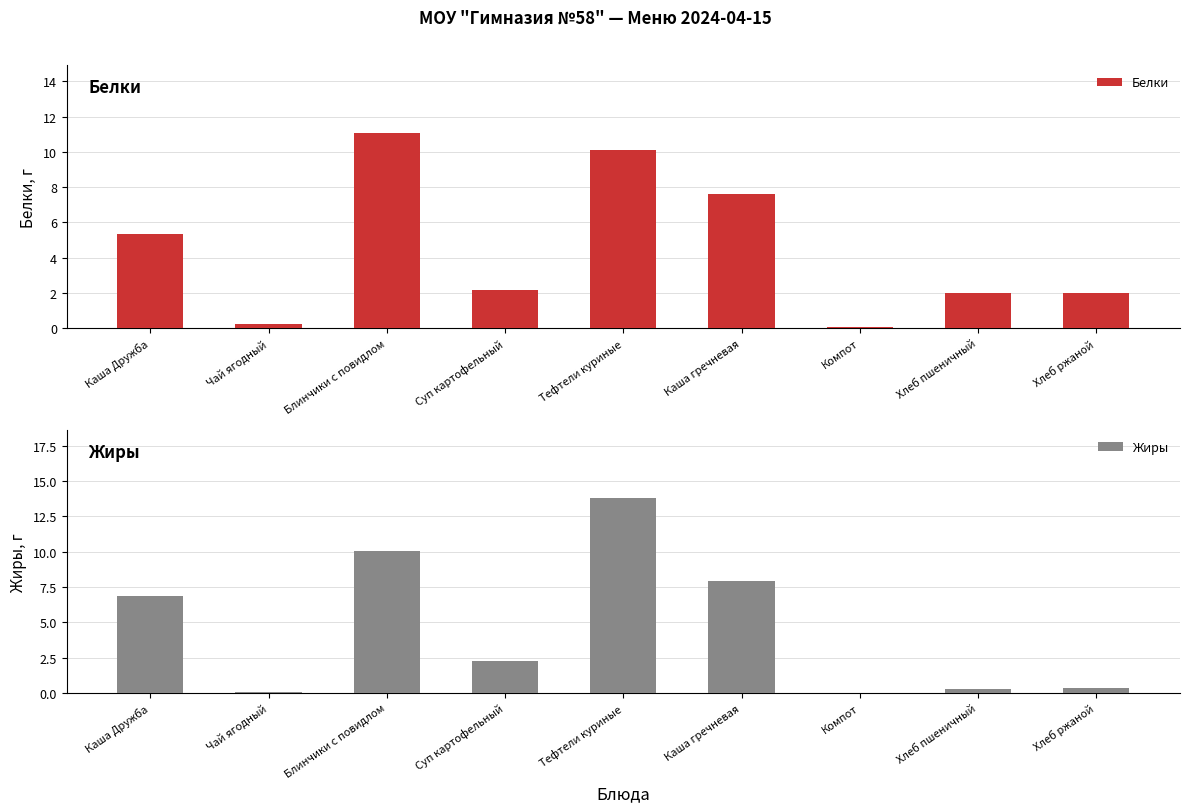

How many groups of bars are there?

9